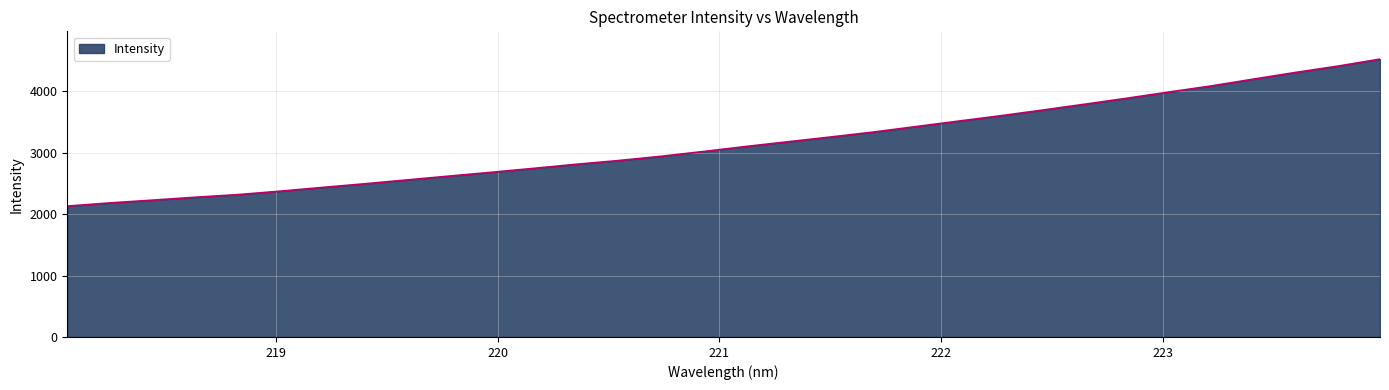

What is the maximum value shown in the chart?

4527.1